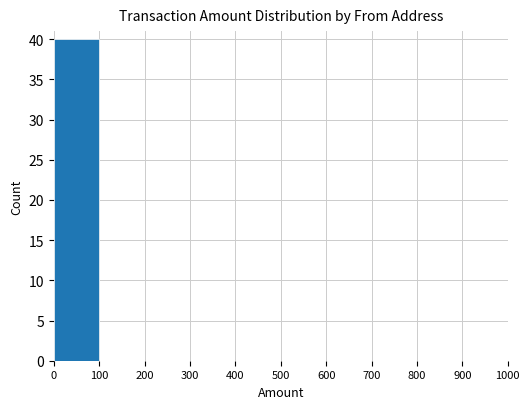

Is it true that the value at 300 is 0?

True